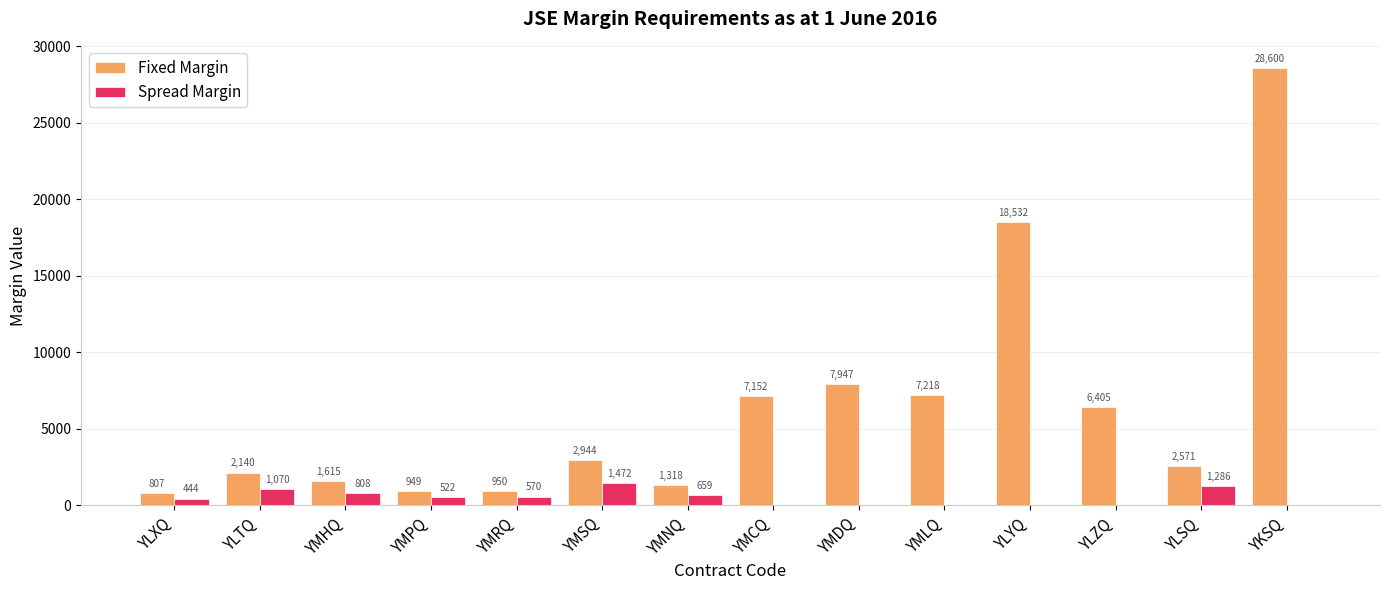

What is the maximum value for Fixed Margin?

28600